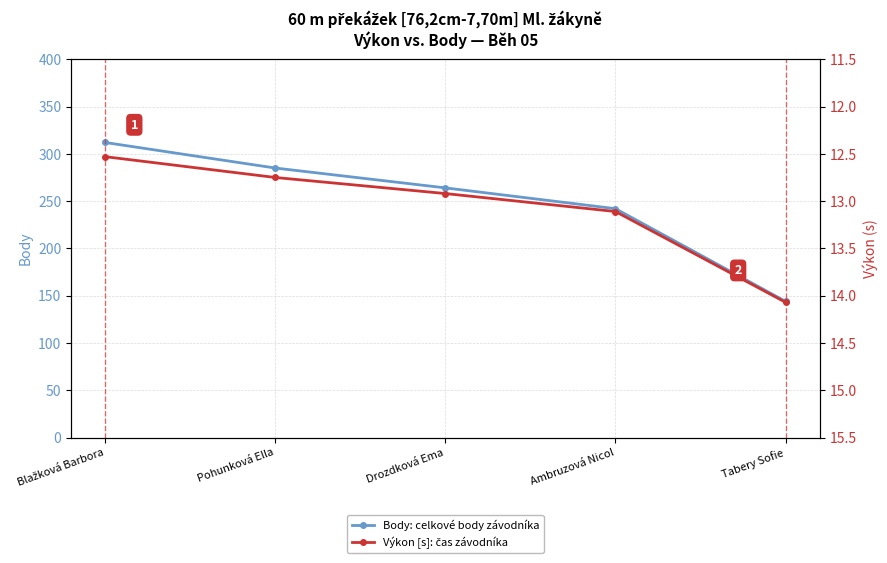

What is the value of the Body: celkové body závodníka point at the 4th from the left?

242